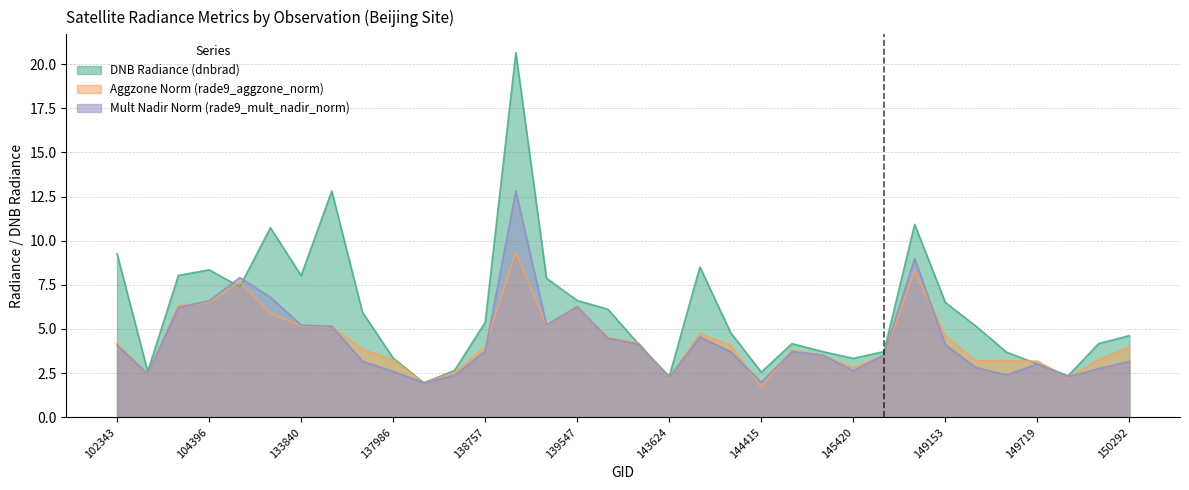

Rank the categories by rade9_aggzone_norm value from lowest to highest.

144415, 138367, 143624, 149906, 102714, 138561, 145420, 149719, 149330, 149344, 137986, 150280, 145210, 145801, 144814, 137972, 150292, 138757, 144220, 102343, 143428, 143234, 149153, 144206, 134009, 133840, 138966, 133660, 139547, 103802, 104396, 104513, 149139, 138771